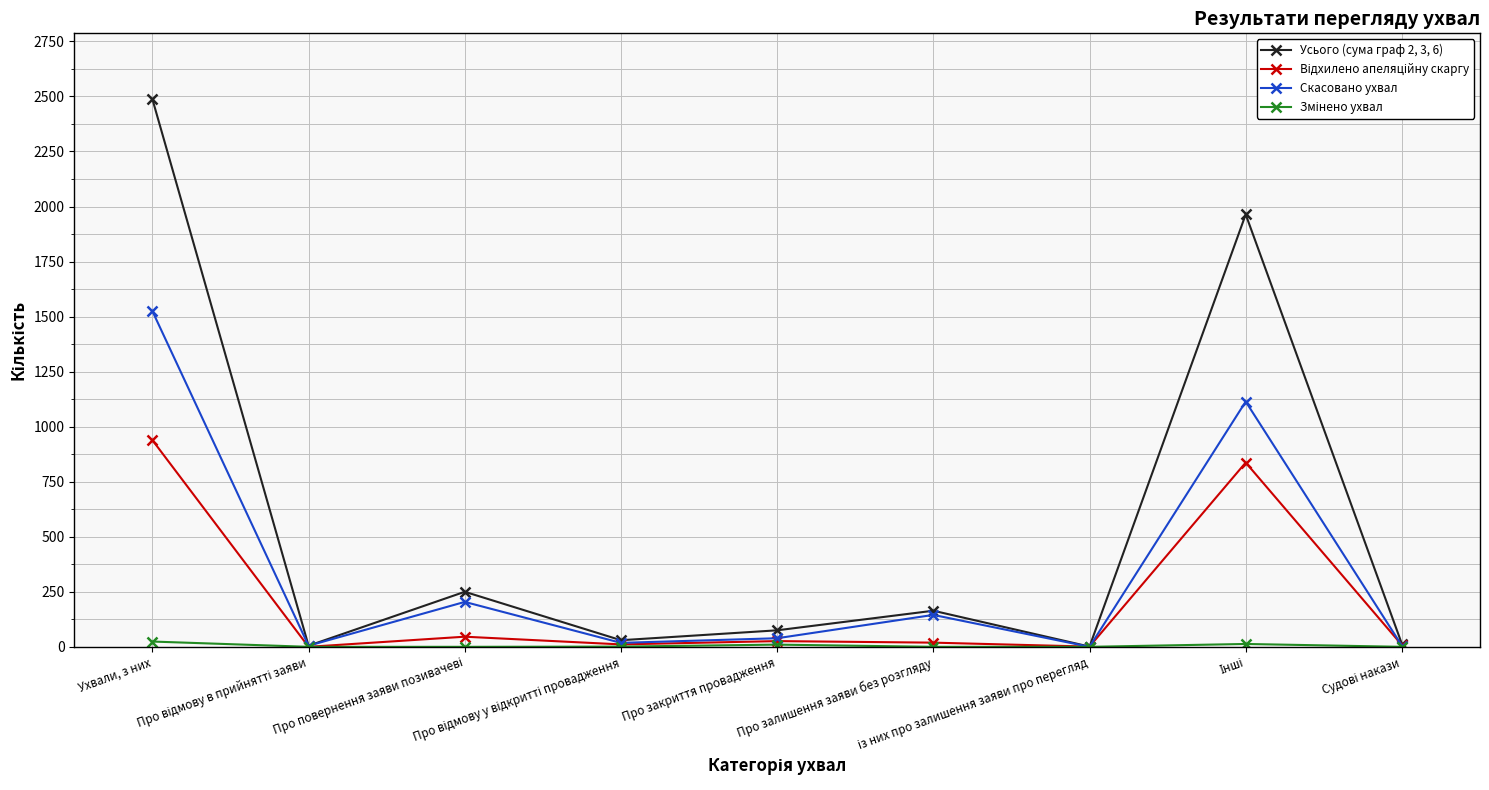

How many categories are shown in the chart?

9